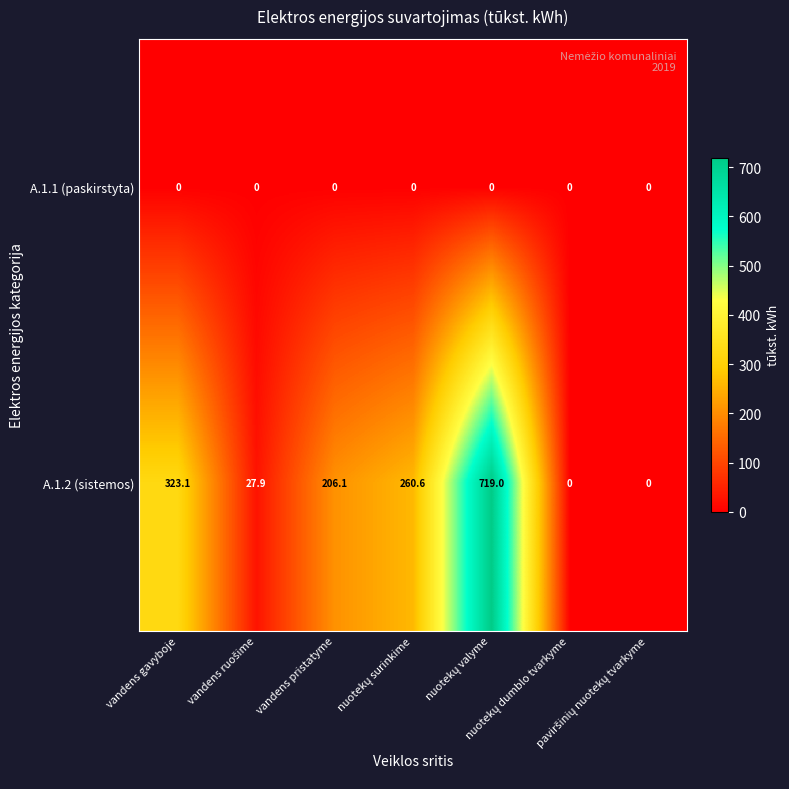

What is the average value of the A.1.2 (sistemos) series?

219.5